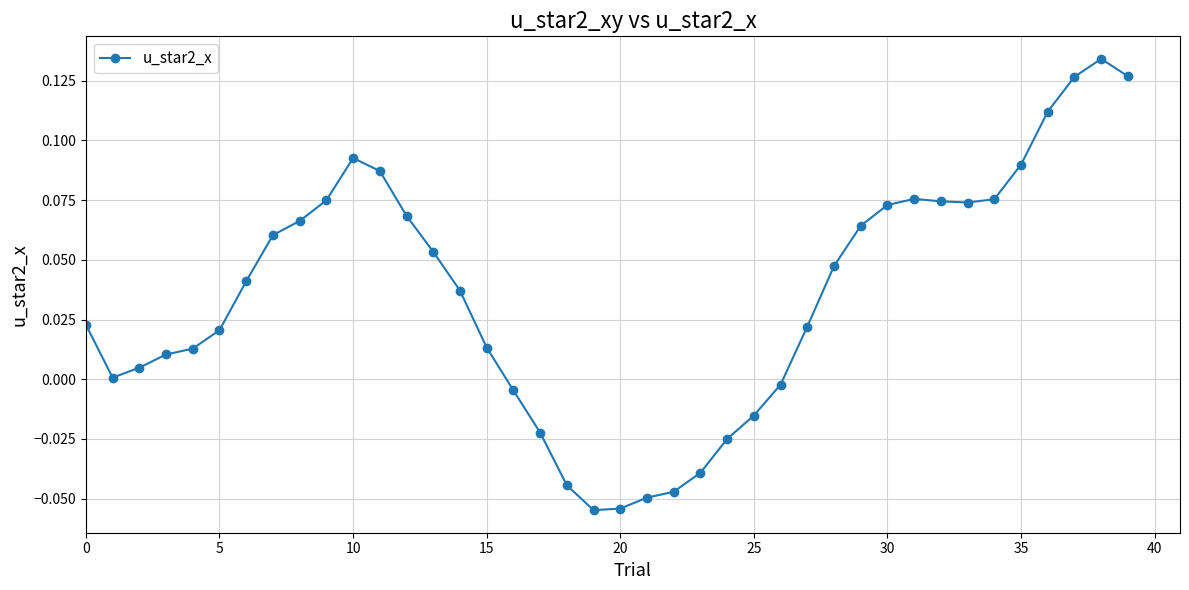

What is the sum of all values?

1.4